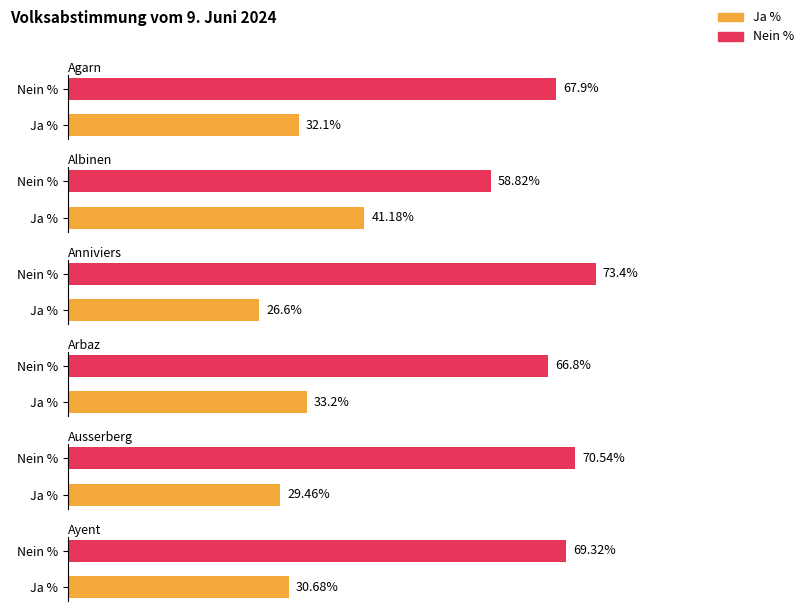

What is the minimum value shown in the chart?

26.6